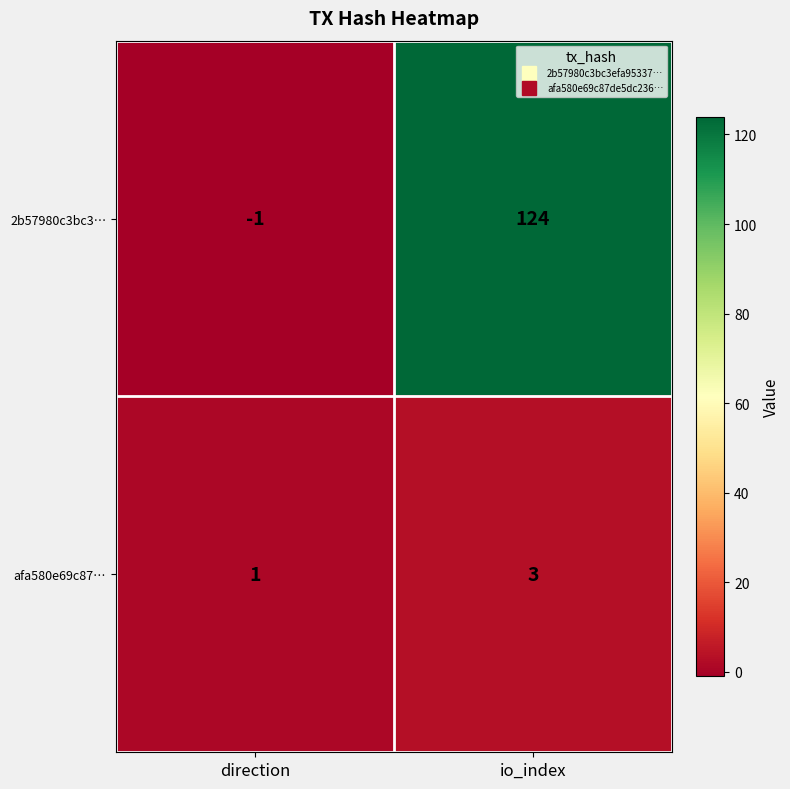

At which label is afa580e69c87… closest to 2?

direction